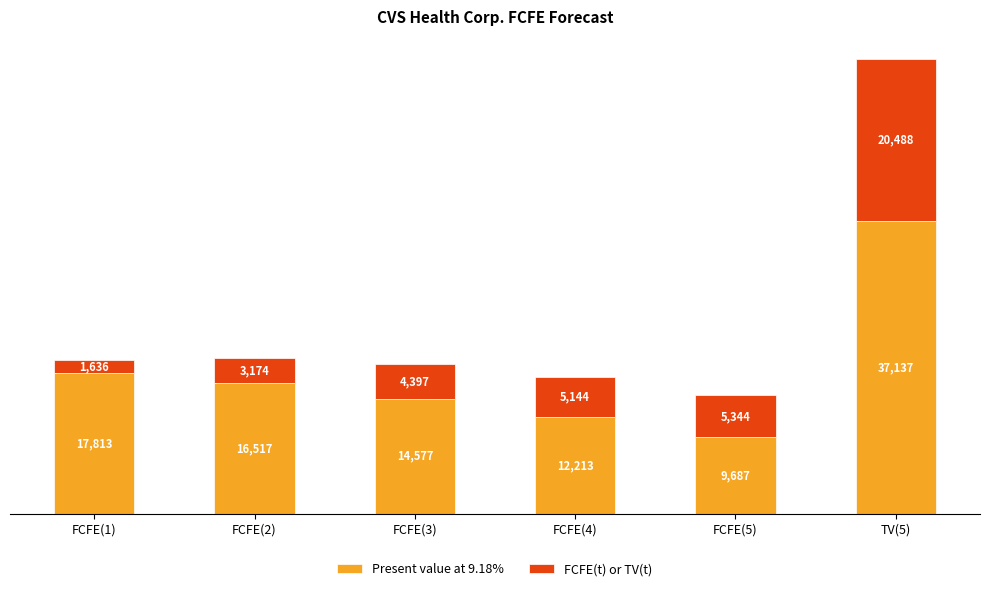

The Present value at 9.18% series shows 24954 at FCFE(3). True or false?

False